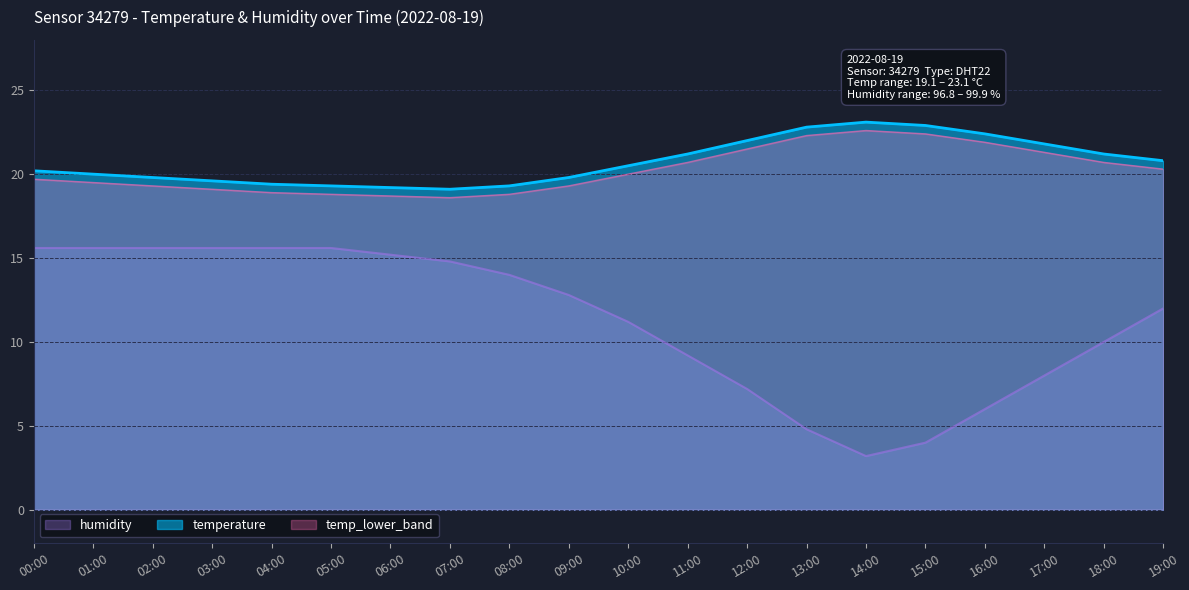

How many interior local peaks does the temperature series have?

1